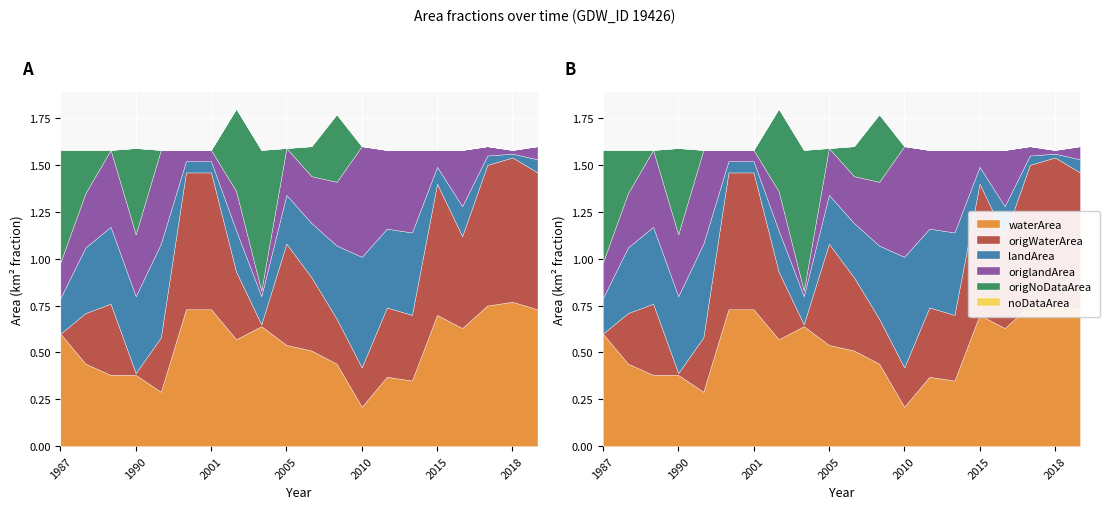

Which category has the lowest value across all series?

1987